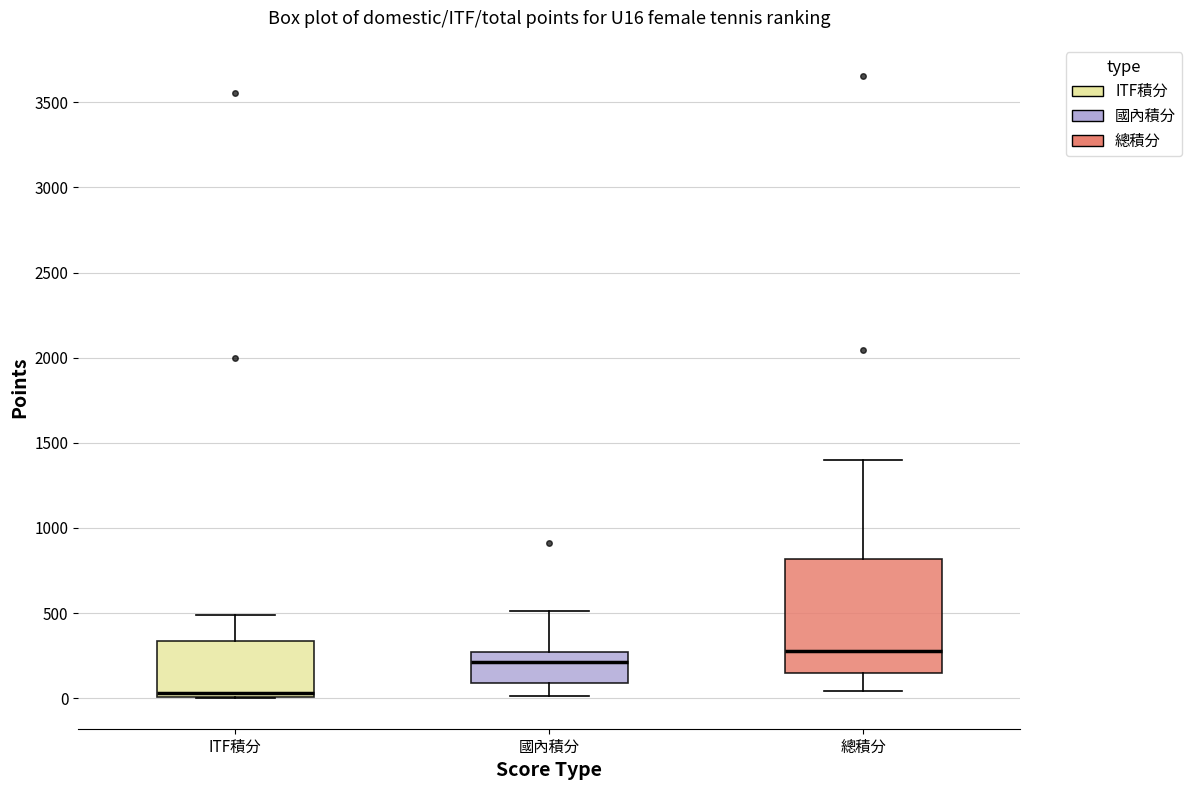

Reading left to right, transcribe this box plot: for each box, give where its median line is, the range the box spans, and where its two whiskers end, as read against the y-axis. The values are not printed on the chart, so give them approximately, as read against the axis.

ITF積分: median 50, box 0 to 350, whiskers 0 to 500
國內積分: median 200, box 100 to 250, whiskers 0 to 500
總積分: median 250, box 150 to 800, whiskers 50 to 1400